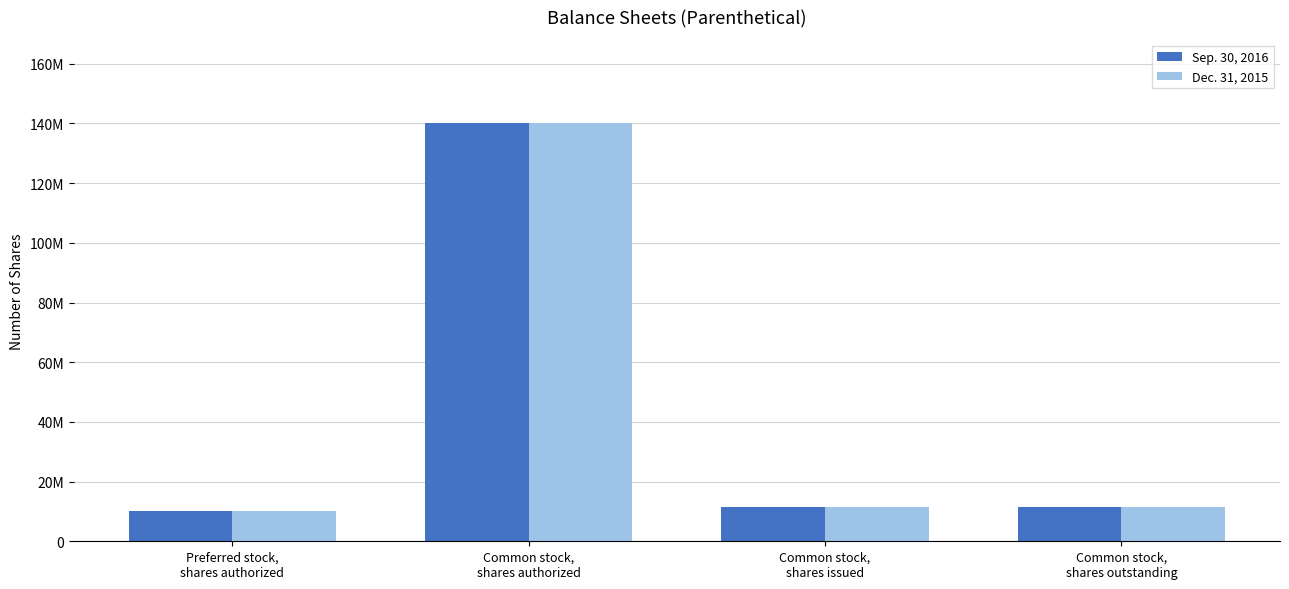

Which series has the widest spread of values?

Sep. 30, 2016